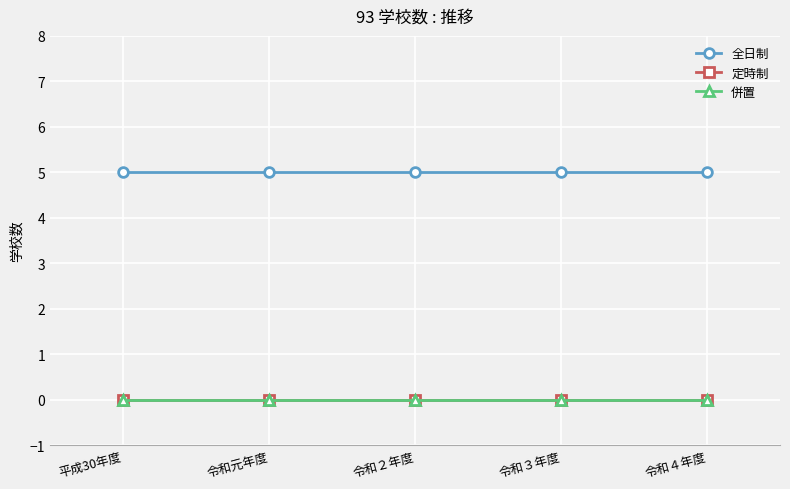

Rank the categories by 定時制 value from highest to lowest.

平成30年度, 令和元年度, 令和２年度, 令和３年度, 令和４年度